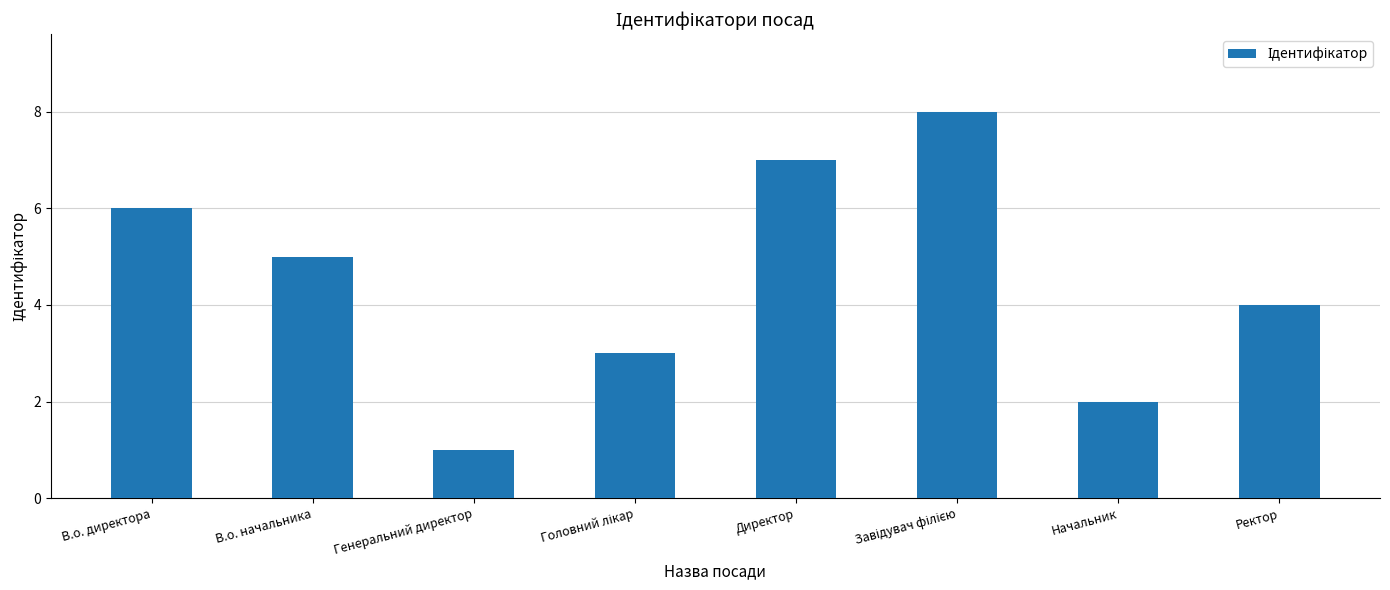

Which label corresponds to the smallest value in the chart?

Генеральний директор